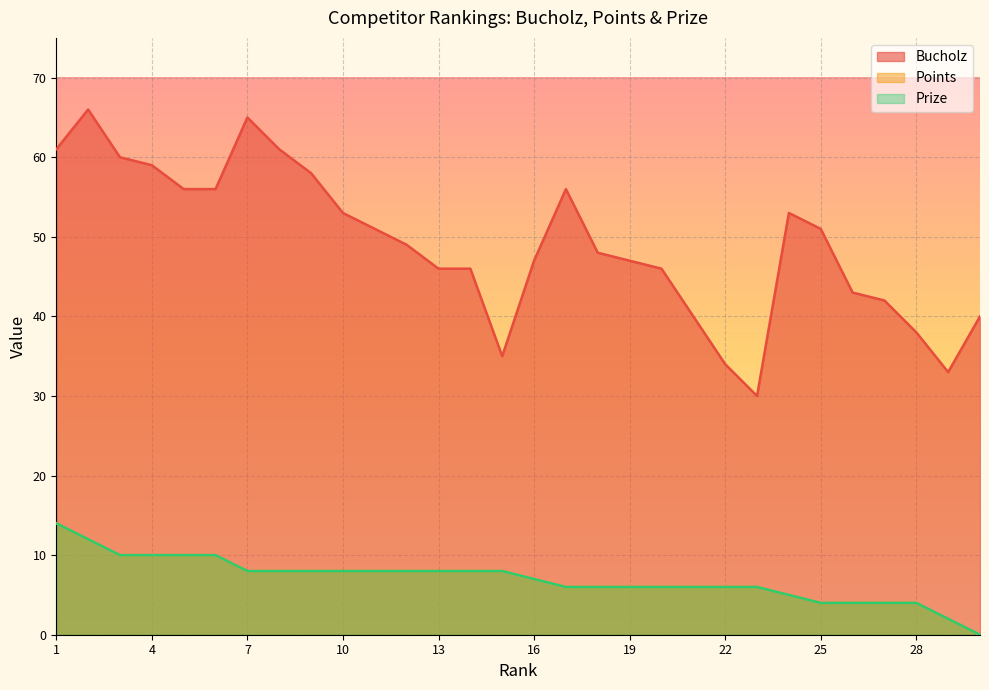

What is the value of the Bucholz point at the 12th from the left?

49